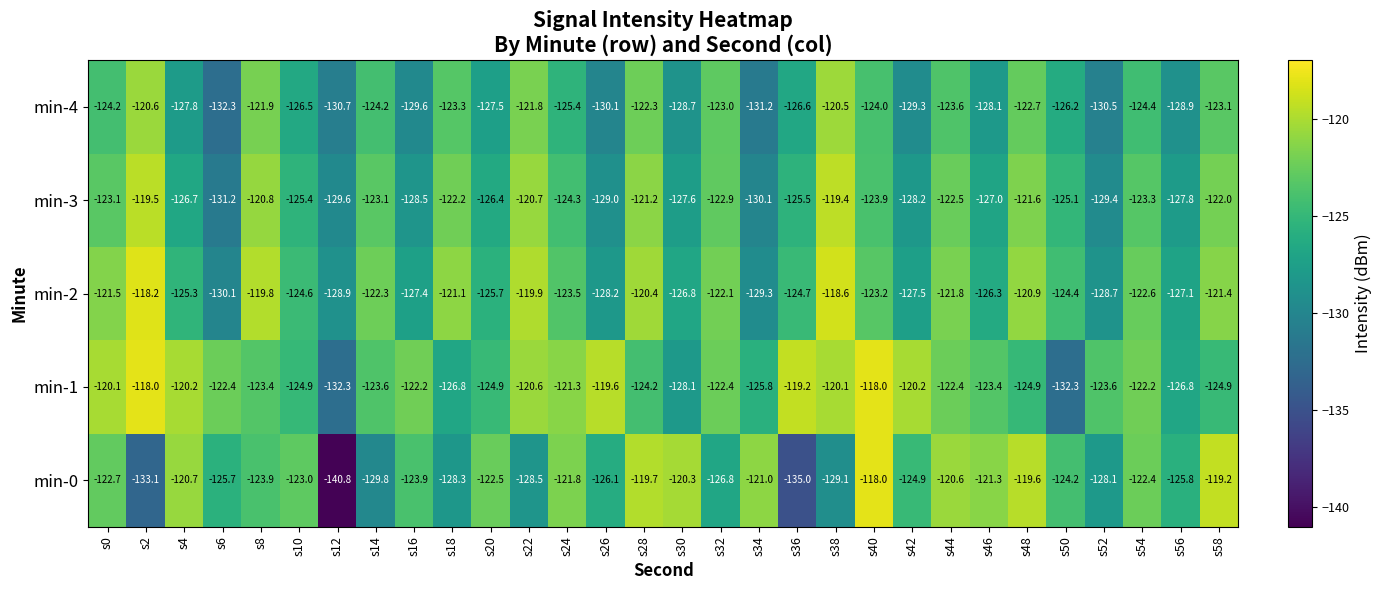

What value does the min-4 series have at s22?

-121.8